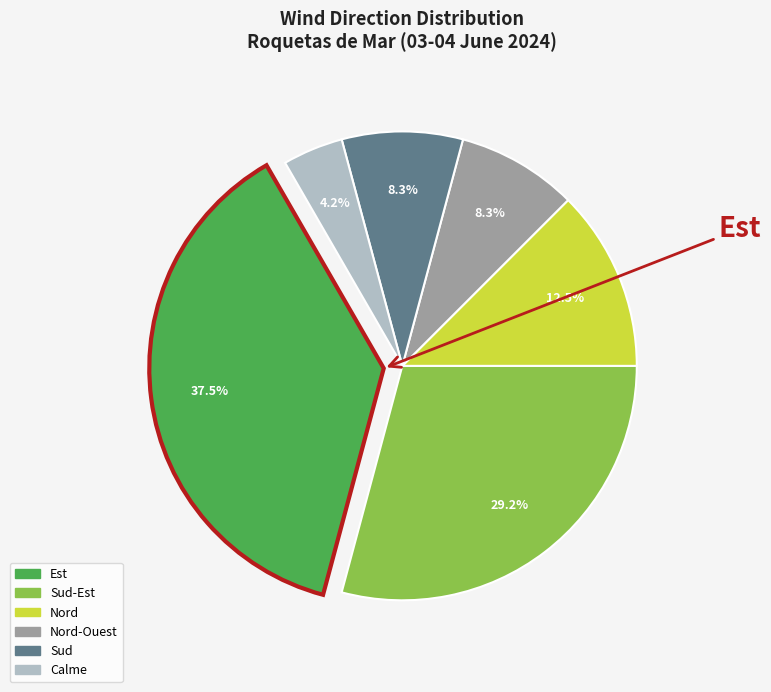

Rank the categories by value from highest to lowest.

Est, Sud-Est, Nord, Nord-Ouest, Sud, Calme